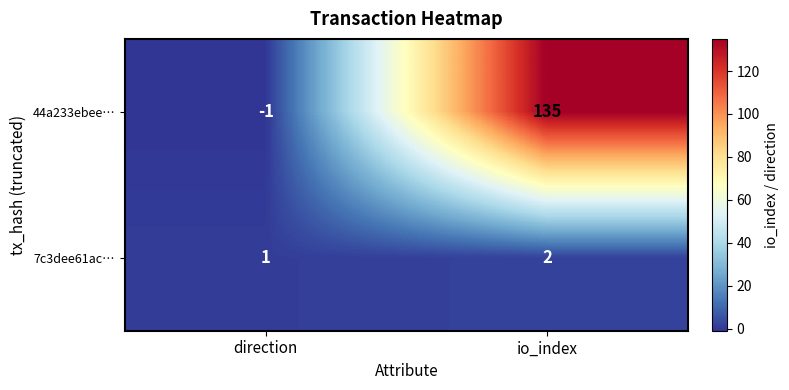

Reading left to right, what are all the values shown in this chart?

44a233ebee…: direction=-1	io_index=135
7c3dee61ac…: direction=1	io_index=2